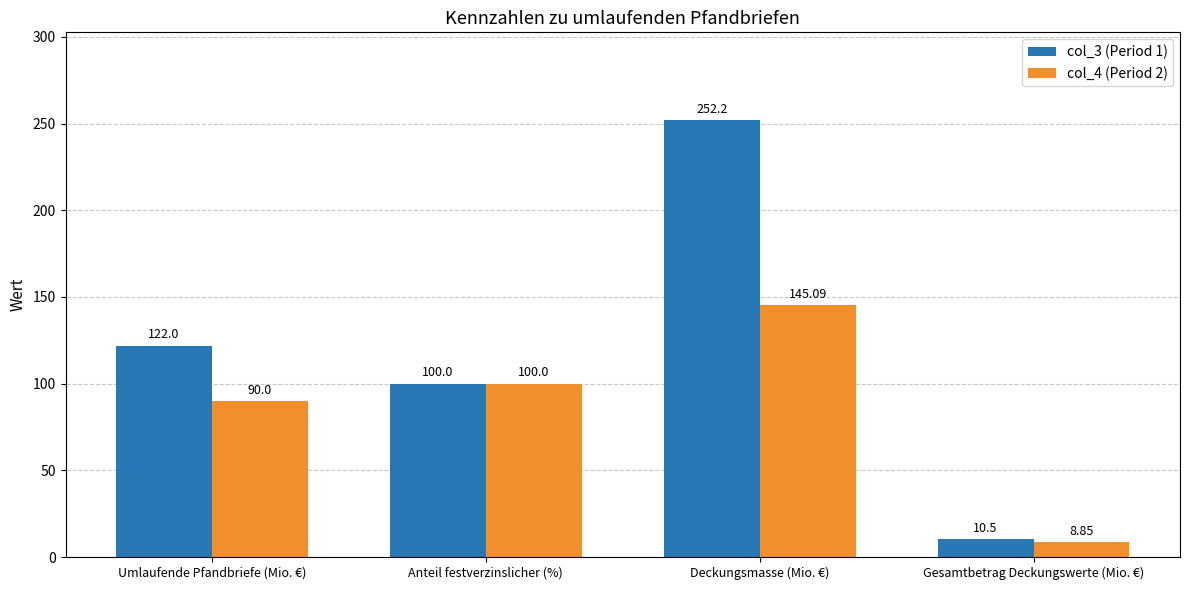

What is the average value of the col_4 (Period 2) series?

86.0